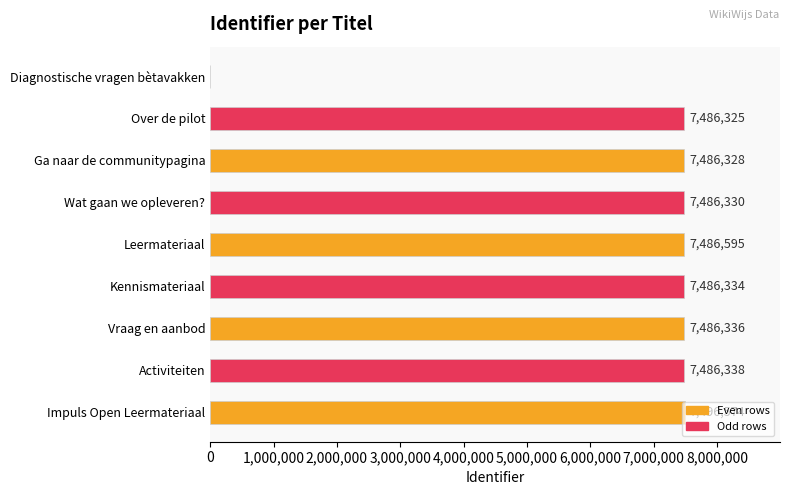

Between Kennismateriaal and Diagnostische vragen bètavakken, which is larger?

Kennismateriaal